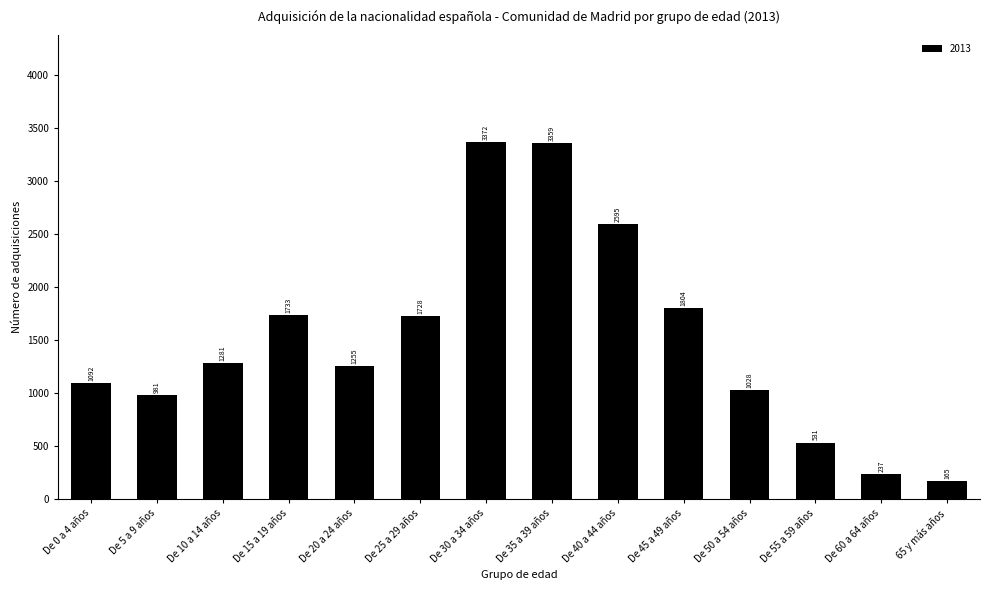

Reading left to right, transcribe all the data shown in this chart.

De 0 a 4 años=1092	De 5 a 9 años=981	De 10 a 14 años=1281	De 15 a 19 años=1733	De 20 a 24 años=1255	De 25 a 29 años=1728	De 30 a 34 años=3372	De 35 a 39 años=3359	De 40 a 44 años=2595	De 45 a 49 años=1804	De 50 a 54 años=1028	De 55 a 59 años=531	De 60 a 64 años=237	65 y más años=165